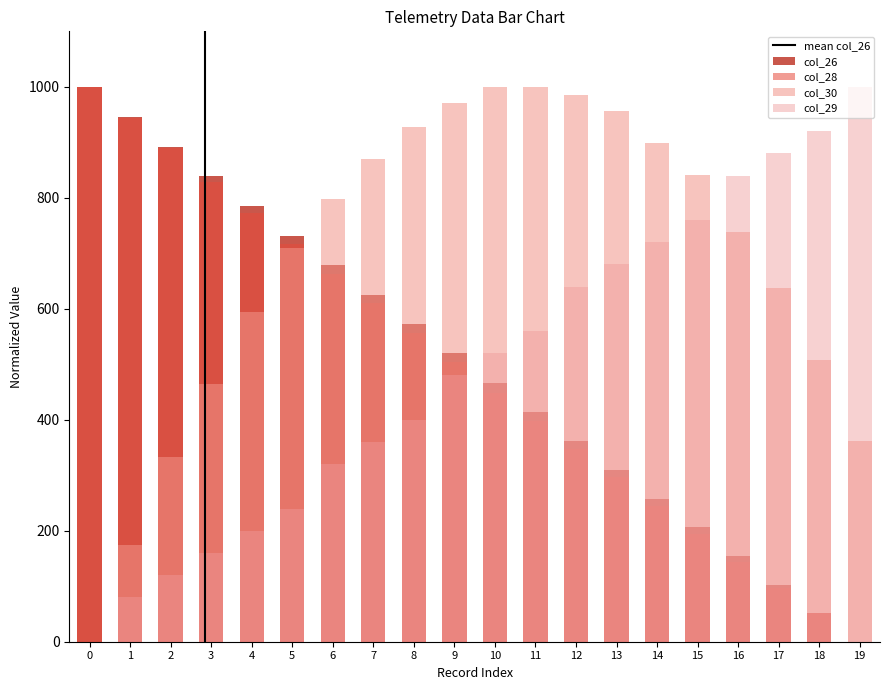

How many values in the col_26 series are below 519?

10